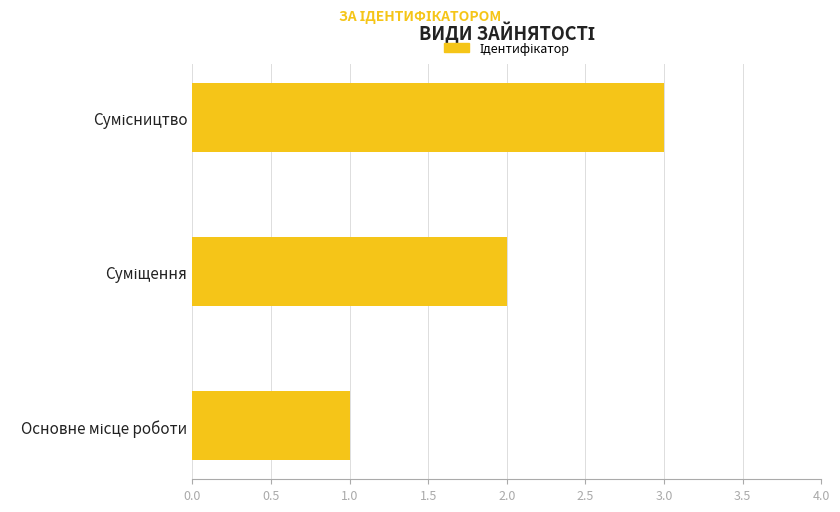

What is the greatest value displayed?

3